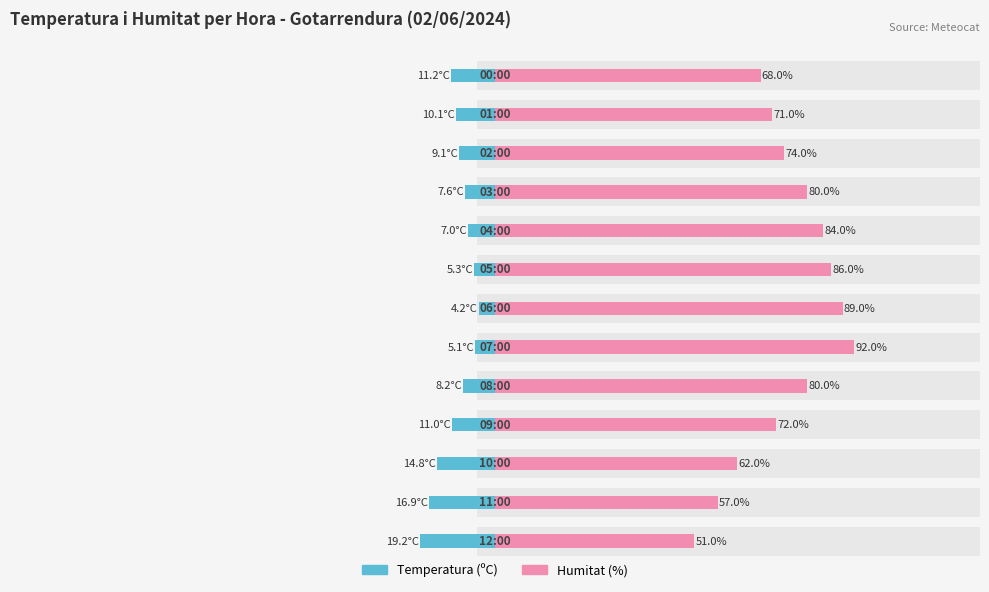

Rank the series by their maximum value, from lowest to highest.

Temperatura (ºC), Humitat (%)